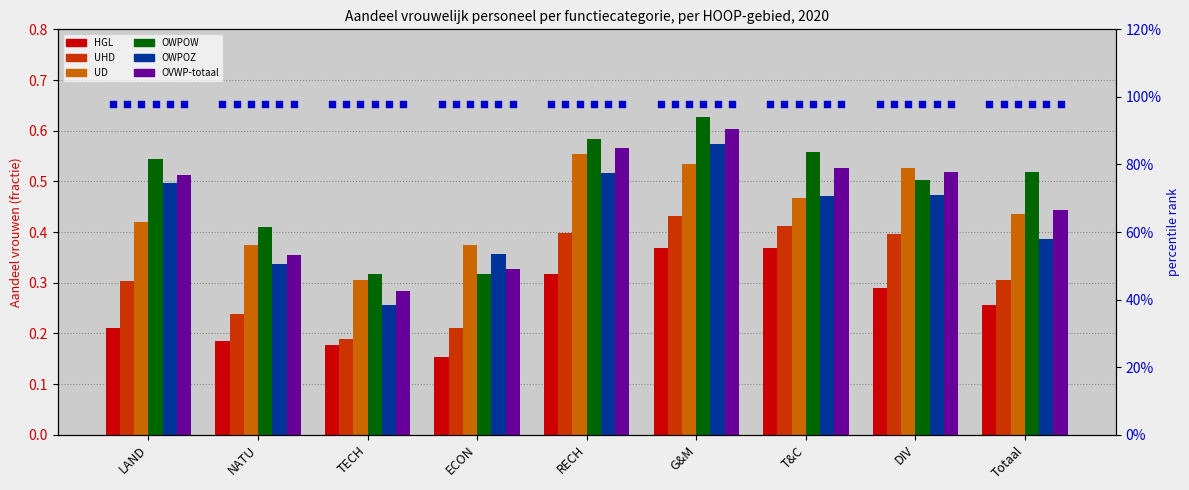

At which category is the sum across all series the highest?

G&M